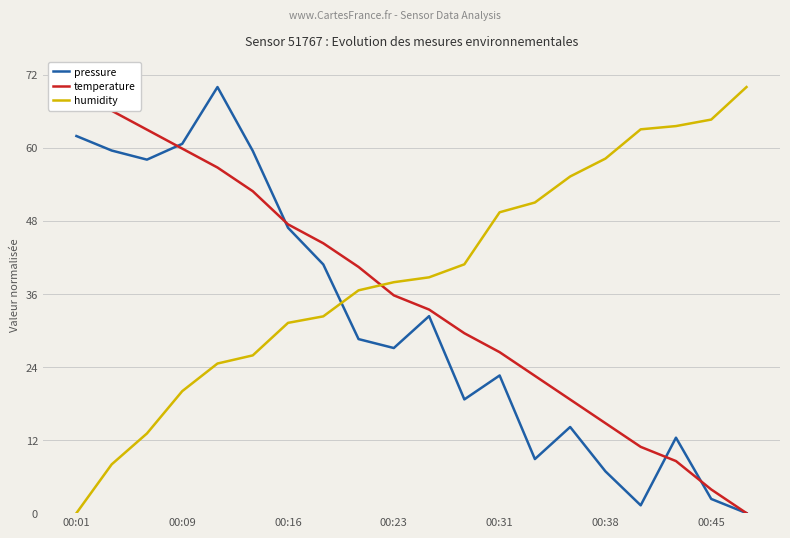

True or false: humidity and pressure cross at least once.

True